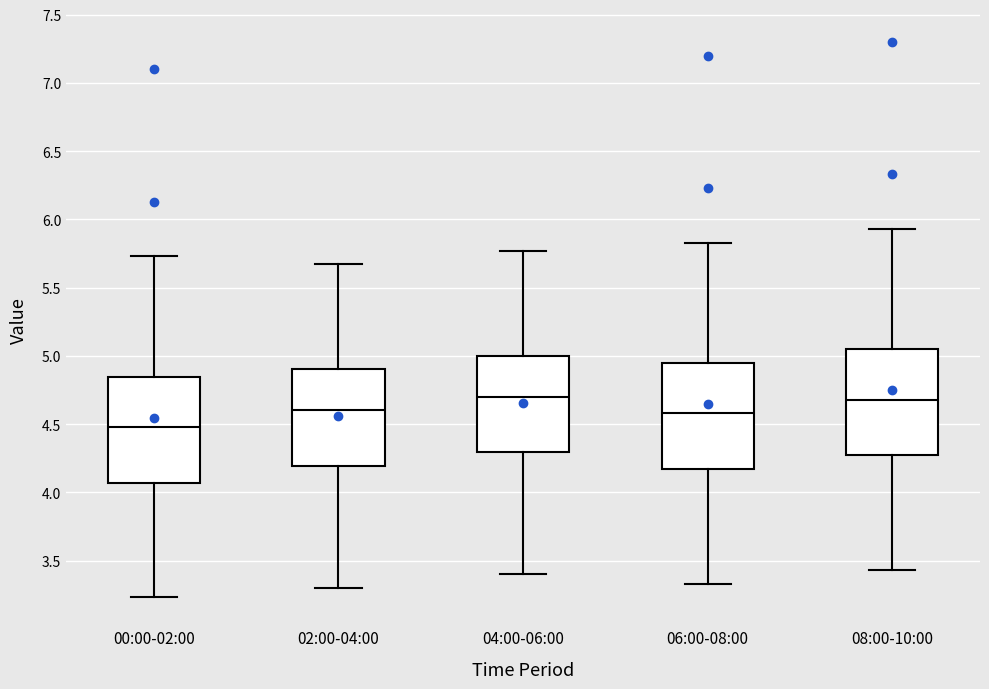

Which box's median line is the lowest?

00:00-02:00